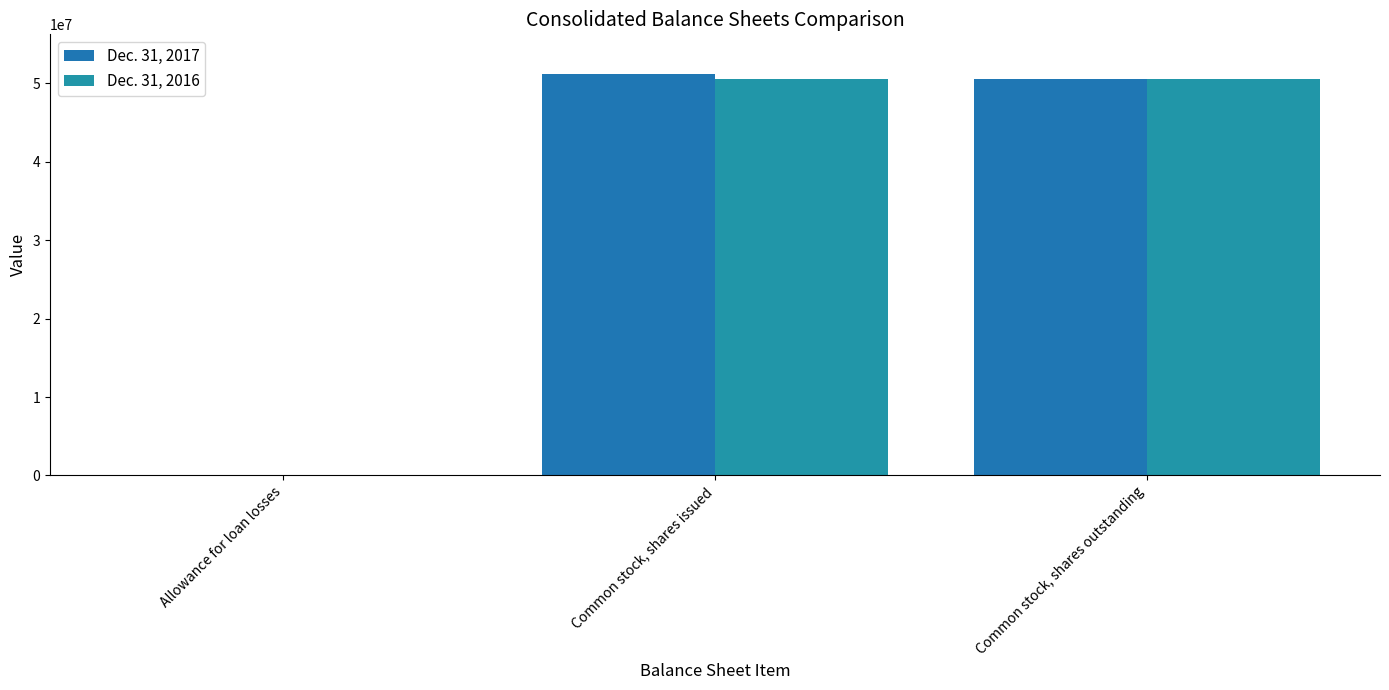

List the labels in order of Dec. 31, 2016 value, largest first.

Common stock, shares issued, Common stock, shares outstanding, Allowance for loan losses